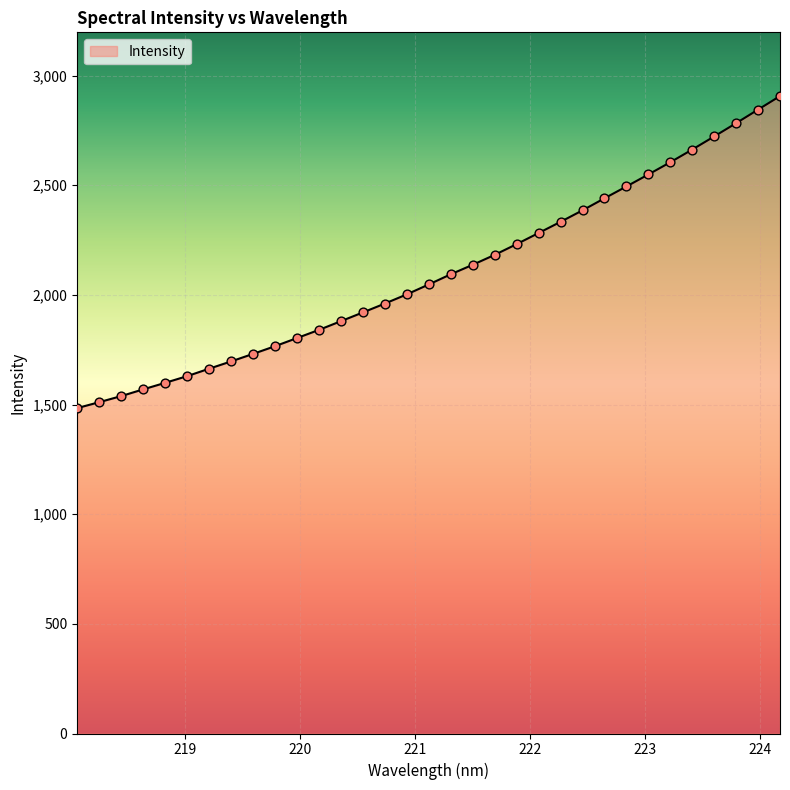

What is the greatest value displayed?

2906.3